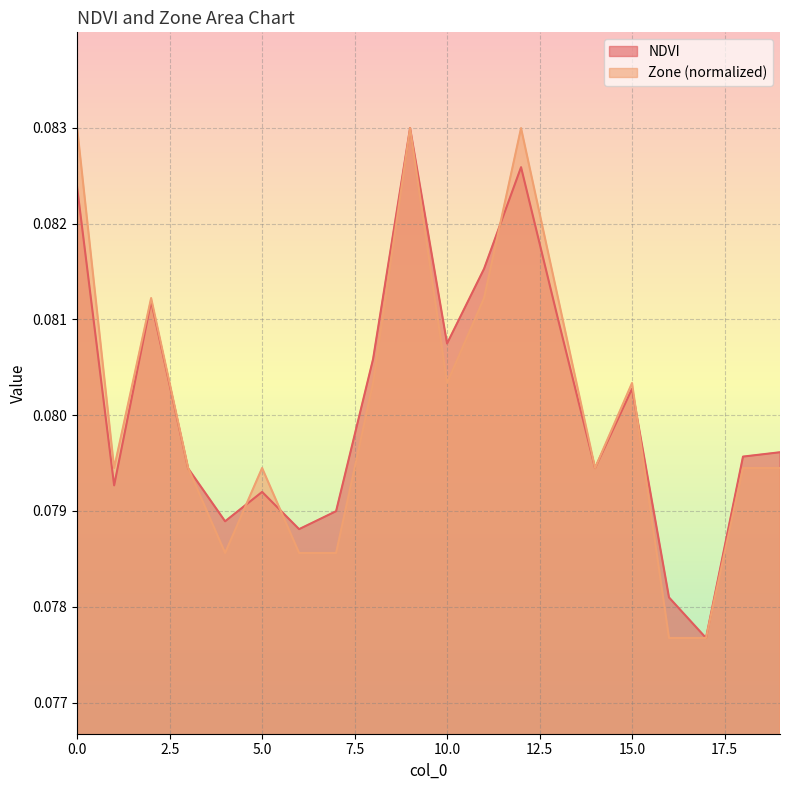

Where is Zone nearest to the value 0?

16